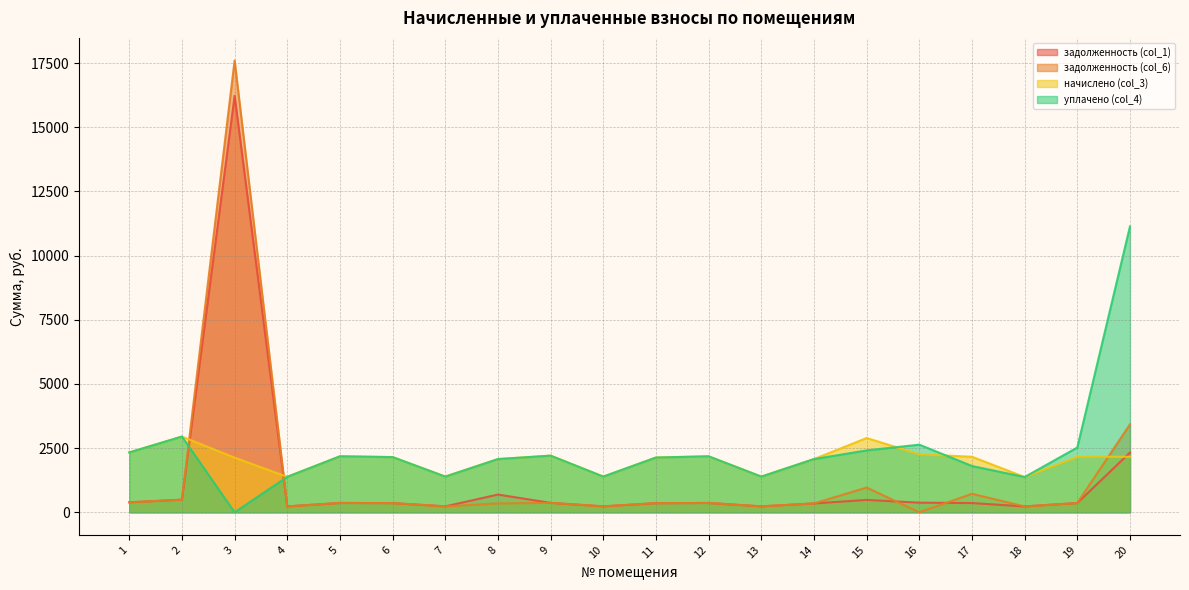

Is the value of задолженность (col_6) at 5 greater than the value of задолженность (col_1) at 7?

Yes